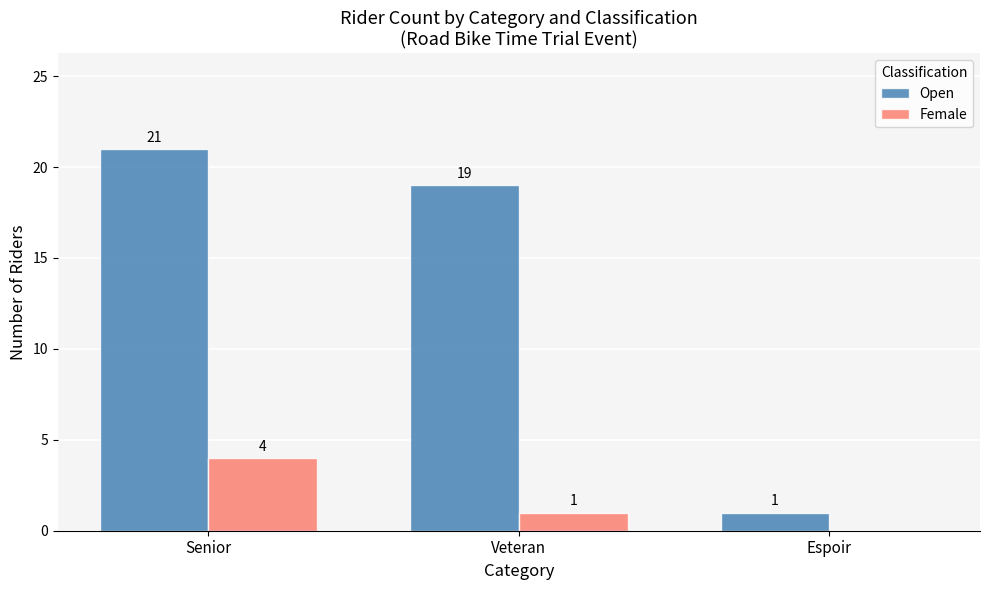

What is the sum of the Open values at Senior and Espoir?

22